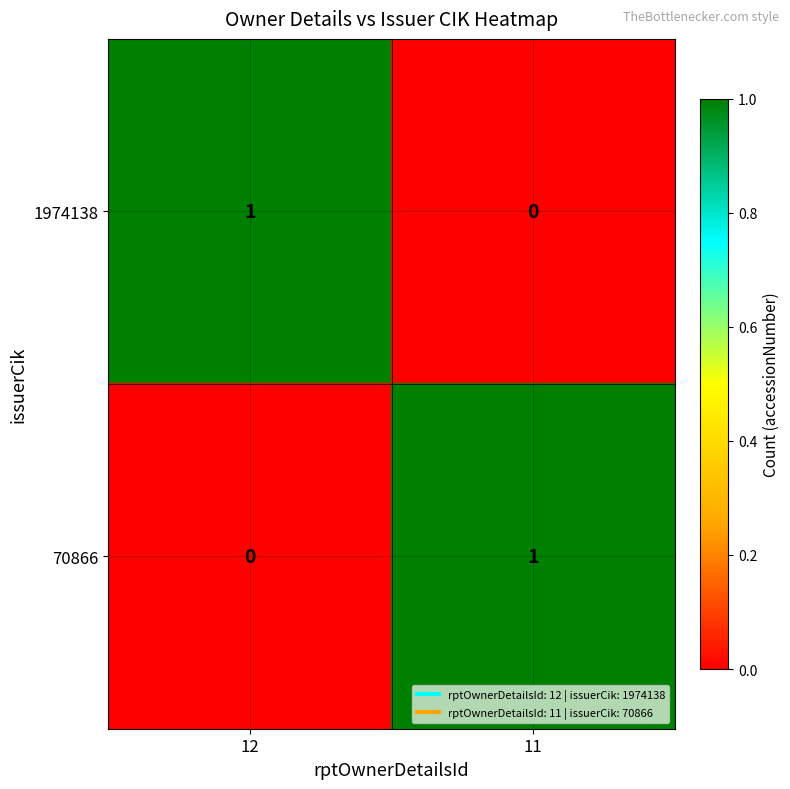

How many values in the 70866 series are below 1?

1